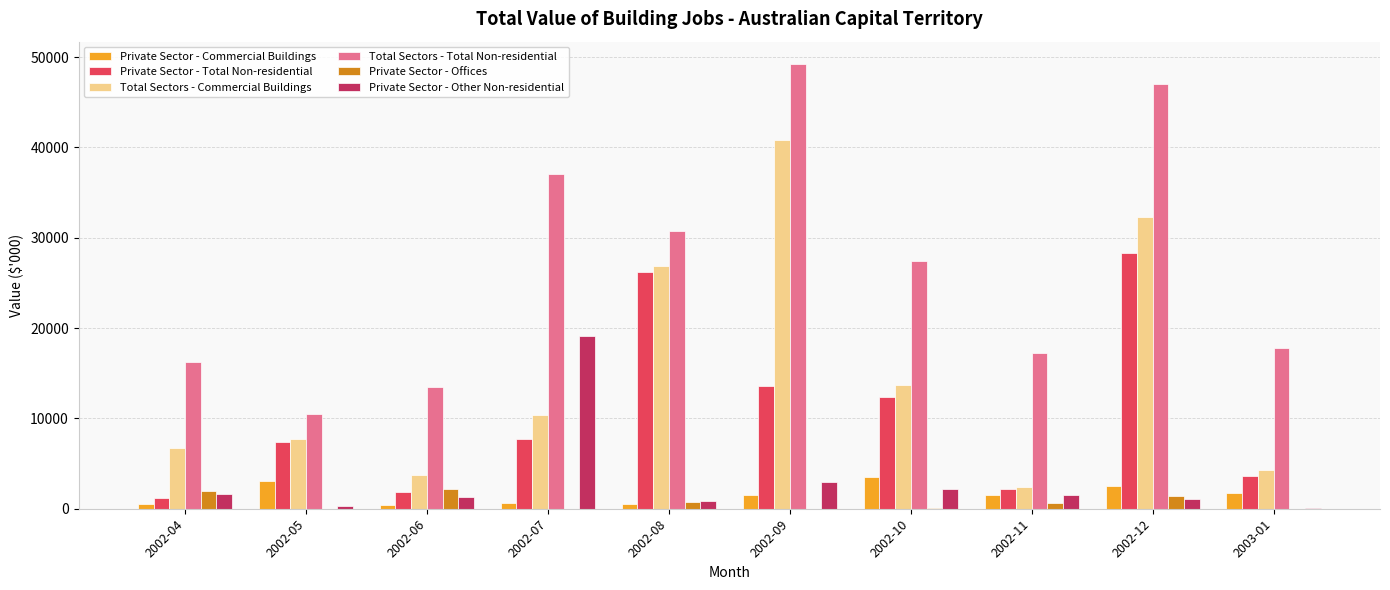

The value of Total Sectors - Total Non-residential at 2002-12 is 46994. True or false?

True